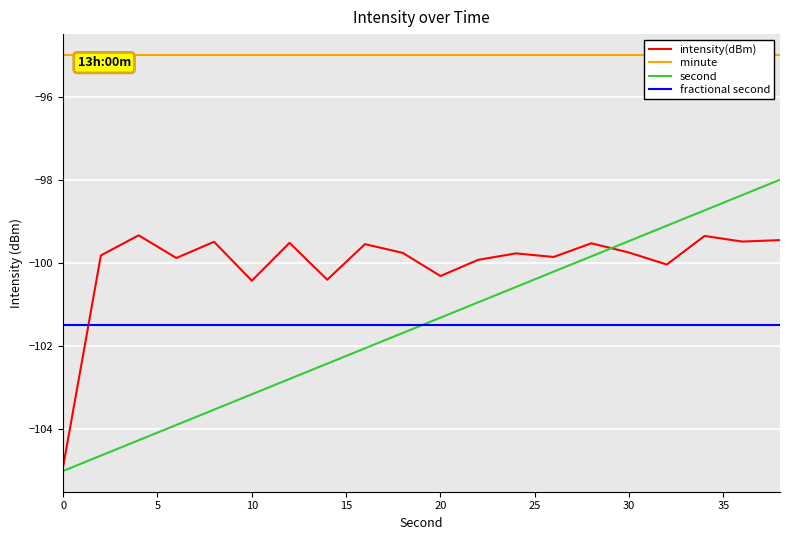

True or false: intensity(dBm) has a value of -99.8 at 30.

True